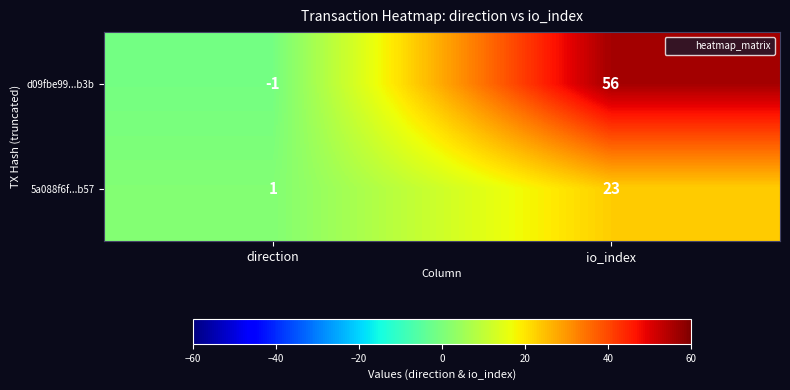

Rank the series by their average value, from highest to lowest.

d09fbe99...b3b, 5a088f6f...b57